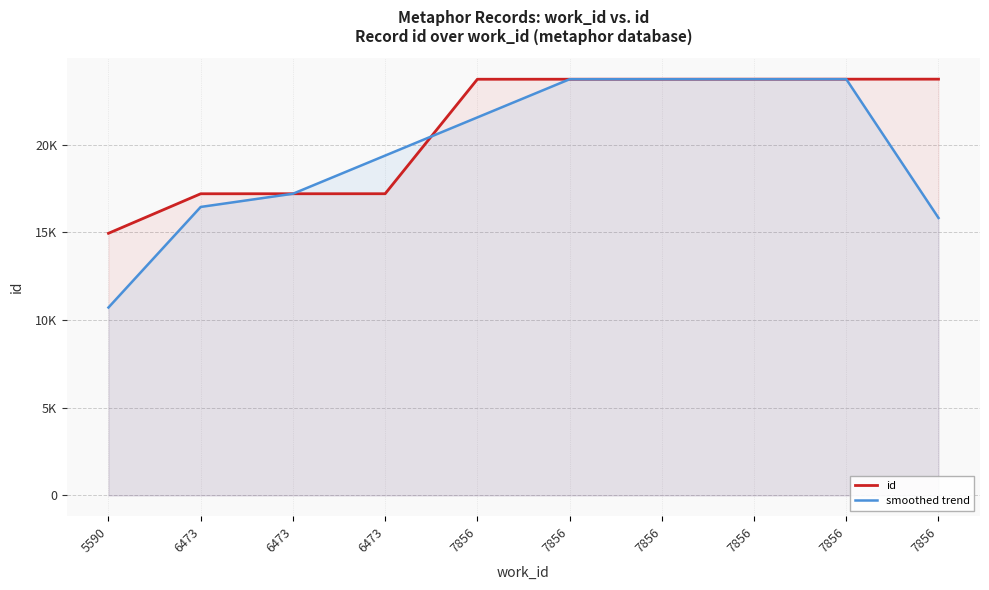

What is the minimum value shown in the chart?

10718.3